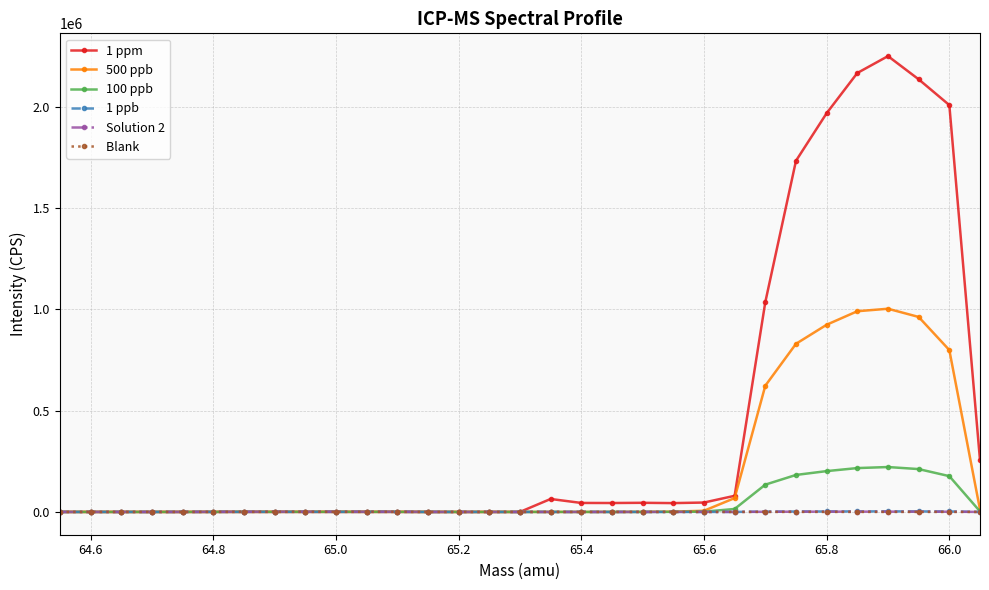

What is the greatest value displayed?

2249373.7